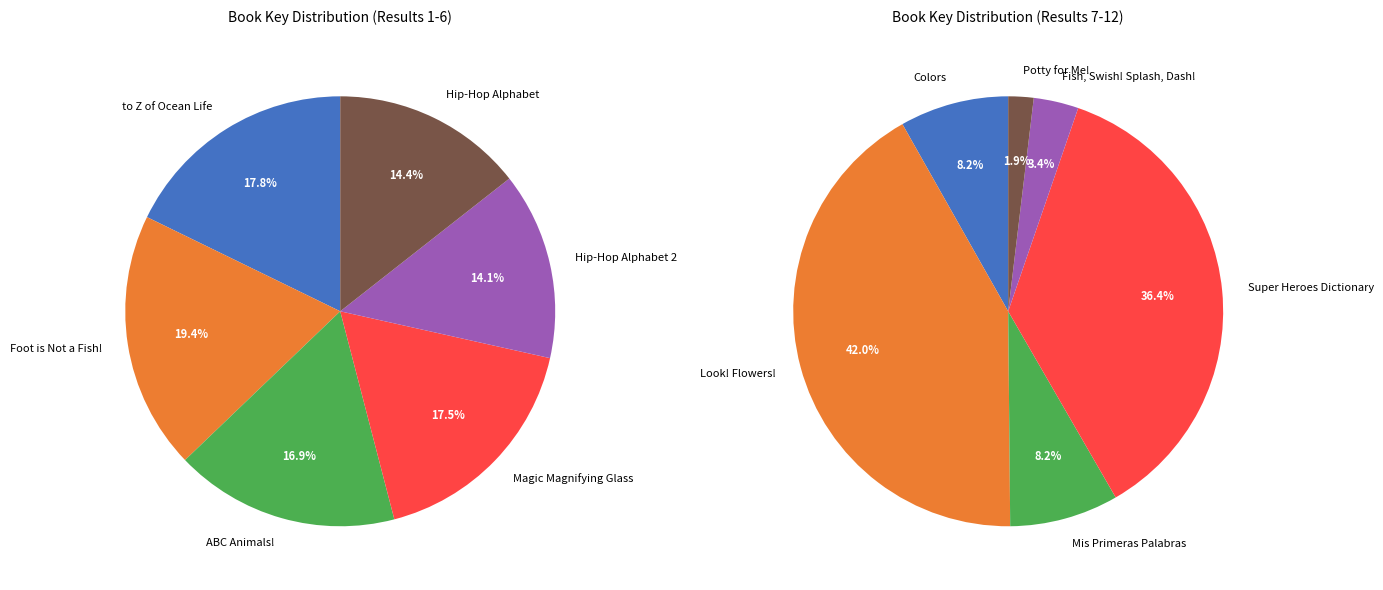

Is it true that 11 is 1% of the pie?

False